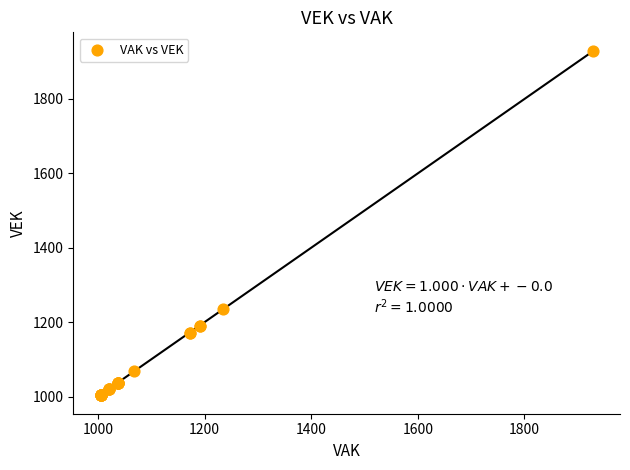

What Y value in the scatter plot is closest to 1466?

1235